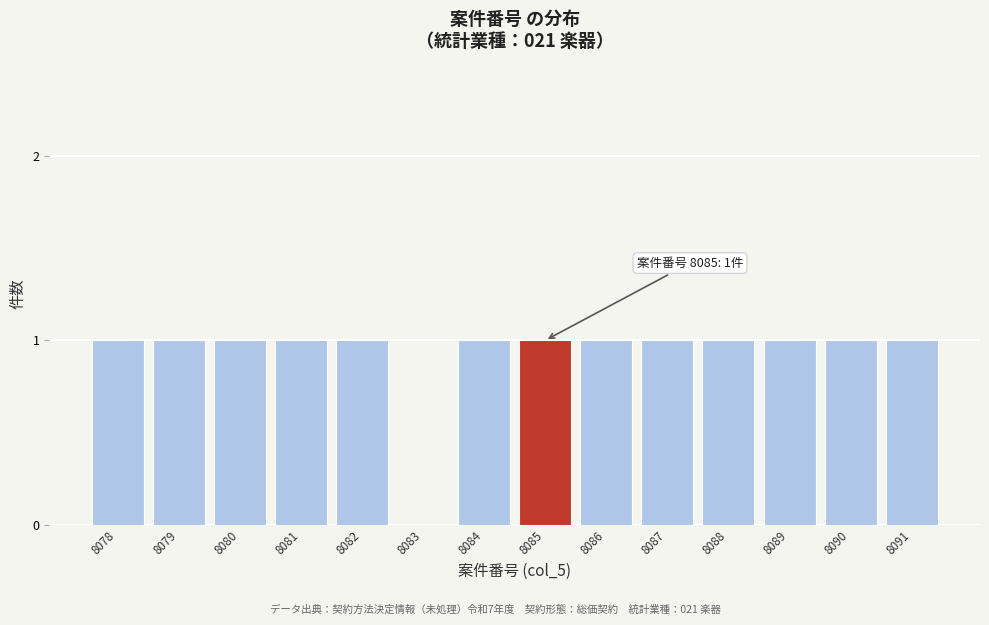

Reading left to right, transcribe all the data shown in this chart.

8078=1	8079=1	8080=1	8081=1	8082=1	8083=0	8084=1	8085=1	8086=1	8087=1	8088=1	8089=1	8090=1	8091=1